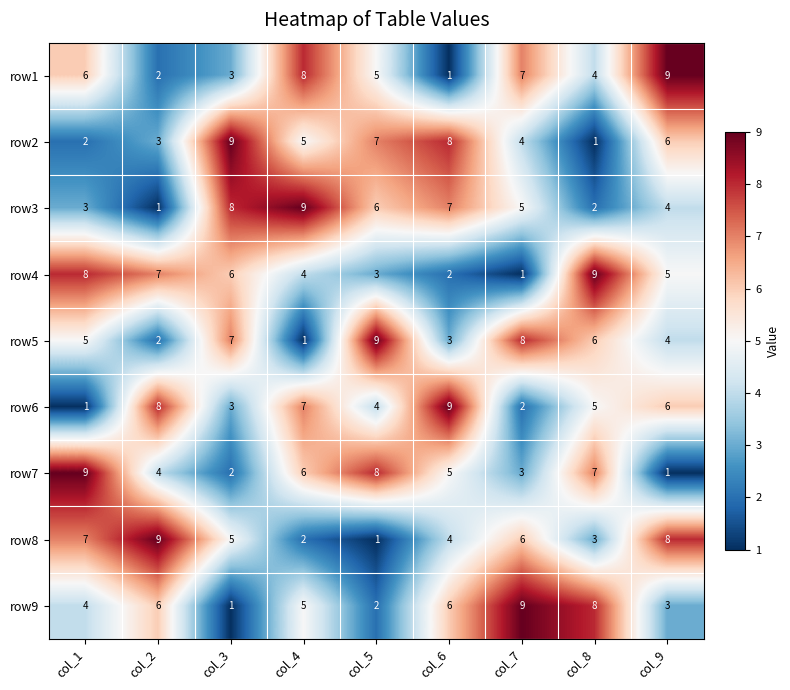

At how many categories does at least one series exceed 1?

9